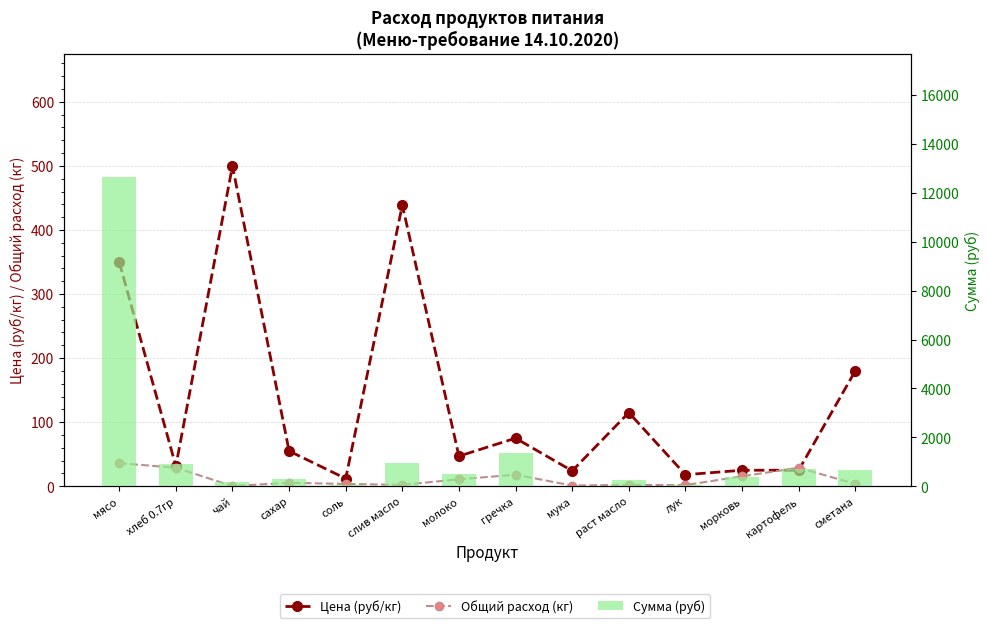

True or false: Цена (руб/кг) has a value of 12.0 at соль.

True